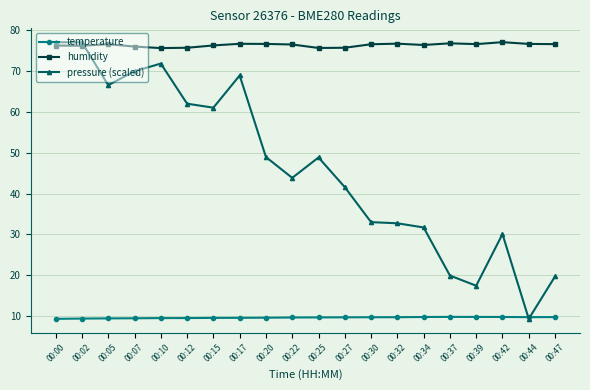

Between 00:37 and 00:44, which series saw the biggest shift?

pressure (scaled)